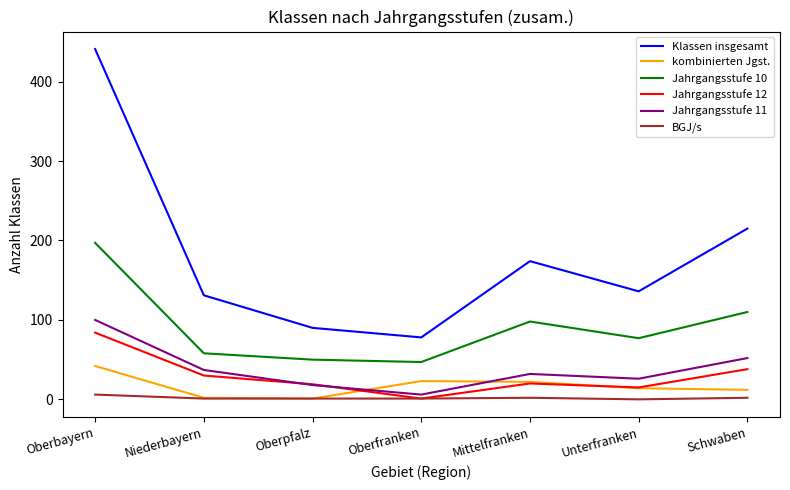

Which category has the highest value in the Klassen insgesamt series?

Oberbayern